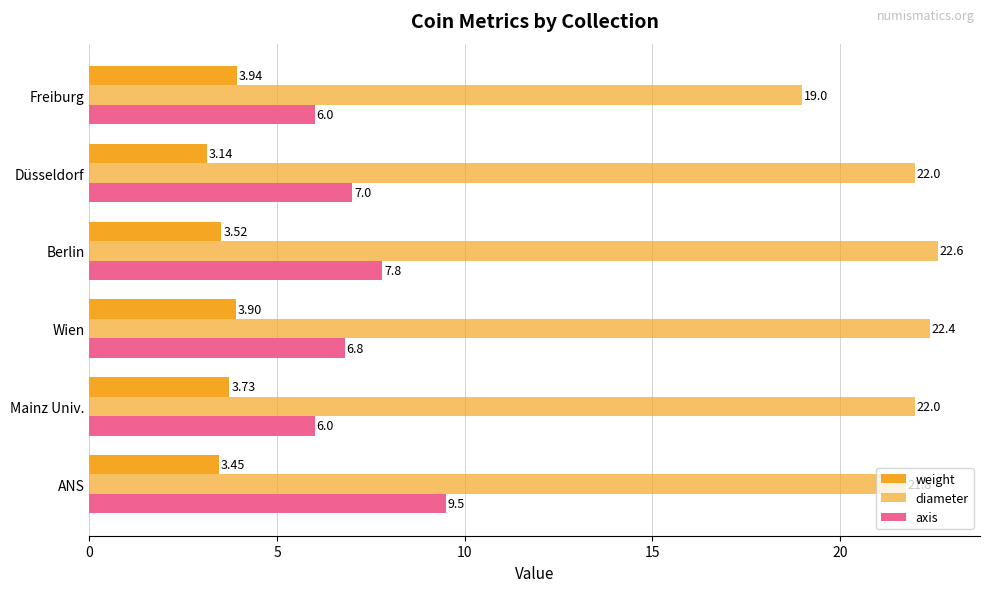

Which series has the widest spread of values?

diameter